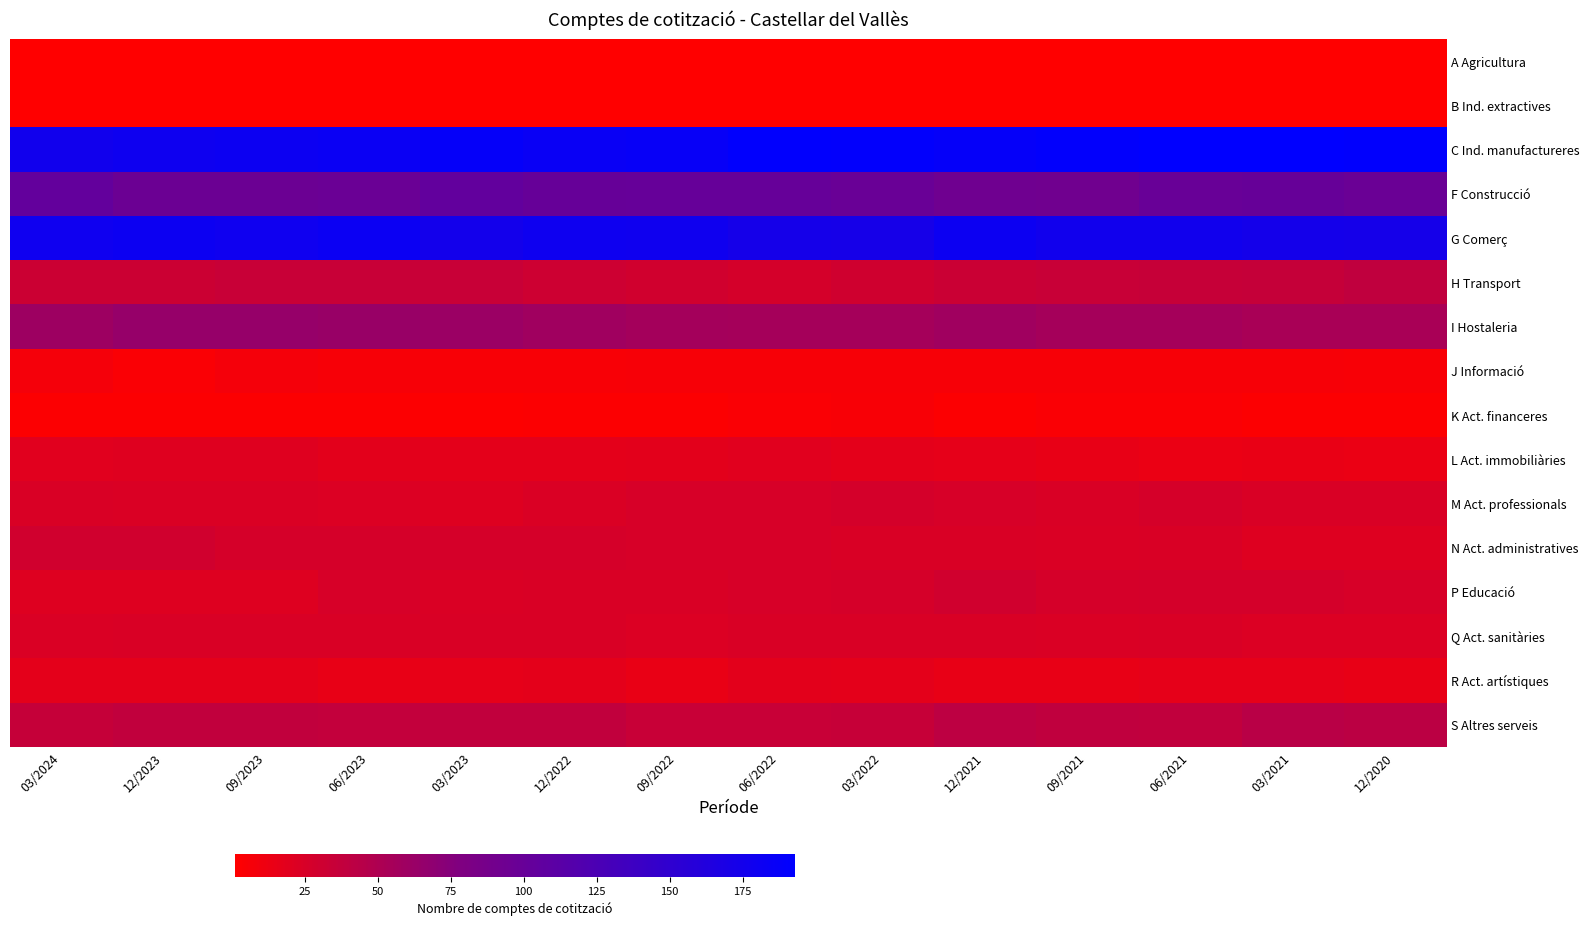

Reading left to right, transcribe all the data shown in this chart.

A Agricultura: 03/2024=1	12/2023=1	09/2023=1	06/2023=1	03/2023=1	12/2022=1	09/2022=1	06/2022=1	03/2022=1	12/2021=1	09/2021=1	06/2021=1	03/2021=1	12/2020=1
B Ind. extractives: 03/2024=1	12/2023=1	09/2023=1	06/2023=1	03/2023=1	12/2022=1	09/2022=1	06/2022=1	03/2022=1	12/2021=1	09/2021=1	06/2021=1	03/2021=1	12/2020=1
C Ind. manufactureres: 03/2024=177	12/2023=180	09/2023=181	06/2023=183	03/2023=187	12/2022=184	09/2022=186	06/2022=191	03/2022=190	12/2021=187	09/2021=190	06/2021=193	03/2021=193	12/2020=191
F Construcció: 03/2024=103	12/2023=96	09/2023=96	06/2023=97	03/2023=104	12/2022=100	09/2022=101	06/2022=101	03/2022=98	12/2021=93	09/2021=92	06/2021=99	03/2021=100	12/2020=97
G Comerç: 03/2024=179	12/2023=181	09/2023=179	06/2023=182	03/2023=175	12/2022=180	09/2022=178	06/2022=173	03/2022=172	12/2021=181	09/2021=177	06/2021=177	03/2021=174	12/2020=173
H Transport: 03/2024=32	12/2023=32	09/2023=34	06/2023=34	03/2023=34	12/2022=31	09/2022=29	06/2022=27	03/2022=30	12/2021=33	09/2021=34	06/2021=35	03/2021=36	12/2020=39
I Hostaleria: 03/2024=60	12/2023=64	09/2023=64	06/2023=63	03/2023=61	12/2022=58	09/2022=56	06/2022=55	03/2022=55	12/2021=58	09/2021=55	06/2021=55	03/2021=53	12/2020=53
J Informació: 03/2024=7	12/2023=4	09/2023=7	06/2023=6	03/2023=5	12/2022=5	09/2022=6	06/2022=6	03/2022=6	12/2021=6	09/2021=6	06/2021=6	03/2021=6	12/2020=5
K Act. financeres: 03/2024=3	12/2023=3	09/2023=3	06/2023=3	03/2023=2	12/2022=3	09/2022=3	06/2022=4	03/2022=5	12/2021=3	09/2021=4	06/2021=4	03/2021=3	12/2020=3
L Act. immobiliàries: 03/2024=19	12/2023=20	09/2023=20	06/2023=18	03/2023=17	12/2022=17	09/2022=18	06/2022=19	03/2022=17	12/2021=16	09/2021=15	06/2021=13	03/2021=14	12/2020=13
M Act. professionals: 03/2024=24	12/2023=23	09/2023=23	06/2023=22	03/2023=21	12/2022=23	09/2022=25	06/2022=25	03/2022=27	12/2021=25	09/2021=24	06/2021=26	03/2021=24	12/2020=24
N Act. administratives: 03/2024=29	12/2023=29	09/2023=26	06/2023=26	03/2023=26	12/2022=26	09/2022=25	06/2022=25	03/2022=24	12/2021=24	09/2021=23	06/2021=24	03/2021=21	12/2020=21
P Educació: 03/2024=21	12/2023=21	09/2023=21	06/2023=25	03/2023=23	12/2022=24	09/2022=24	06/2022=25	03/2022=26	12/2021=29	09/2021=26	06/2021=27	03/2021=27	12/2020=25
Q Act. sanitàries: 03/2024=23	12/2023=24	09/2023=24	06/2023=24	03/2023=24	12/2022=24	09/2022=22	06/2022=24	03/2022=24	12/2021=24	09/2021=23	06/2021=24	03/2021=22	12/2020=22
R Act. artístiques: 03/2024=17	12/2023=17	09/2023=17	06/2023=15	03/2023=16	12/2022=17	09/2022=14	06/2022=18	03/2022=17	12/2021=15	09/2021=15	06/2021=16	03/2021=16	12/2020=15
S Altres serveis: 03/2024=36	12/2023=38	09/2023=38	06/2023=37	03/2023=38	12/2022=38	09/2022=34	06/2022=34	03/2022=35	12/2021=41	09/2021=39	06/2021=38	03/2021=43	12/2020=42